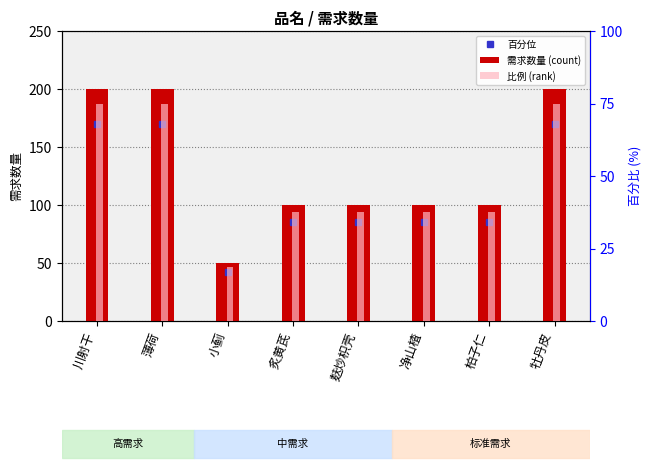

What is the sum of the 需求数量 (count) values at 小蓟 and 牡丹皮?

250.0